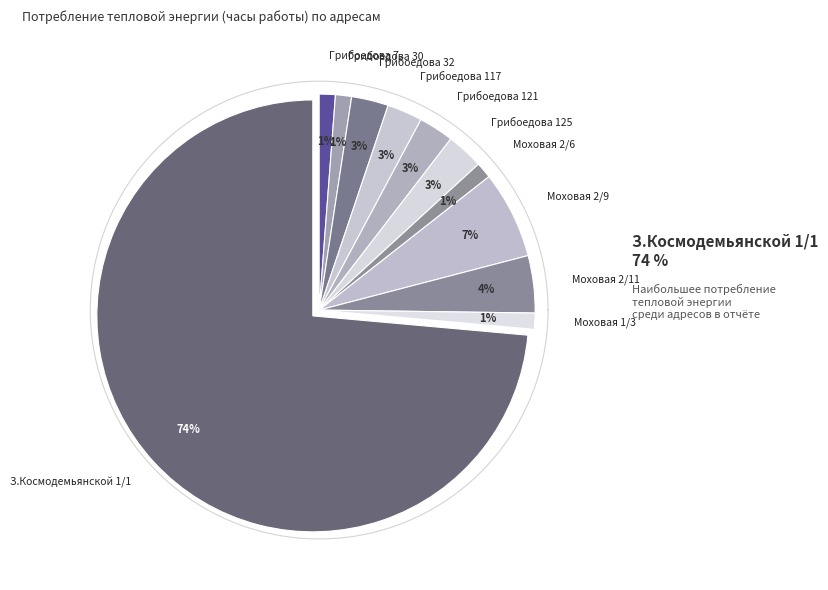

What is the ratio of the value at Грибоедова 30 to the value at Моховая 2/11?

0.3